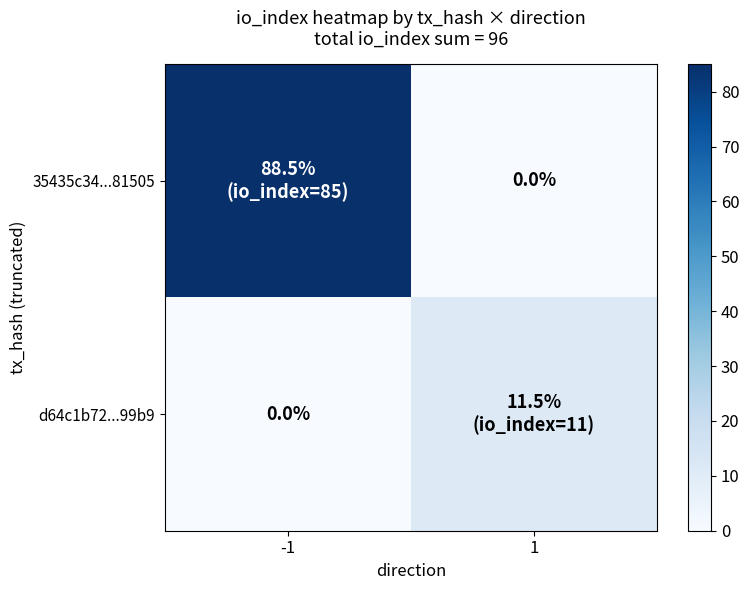

How many data points in d64c1b72...99b9 are less than 11?

1